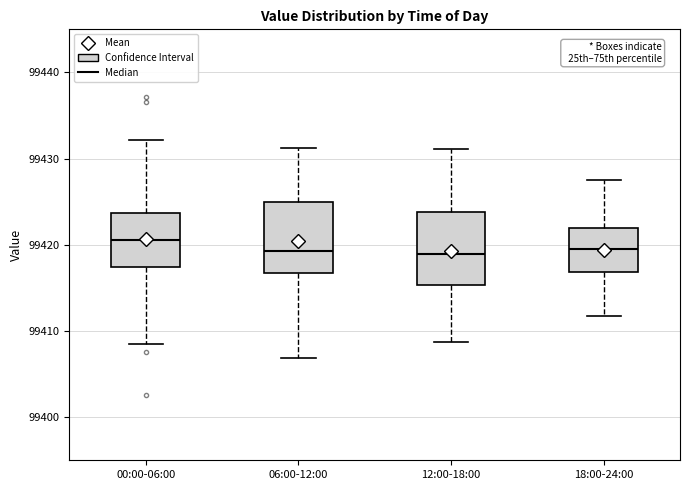

Which box's median line is the highest?

00:00-06:00